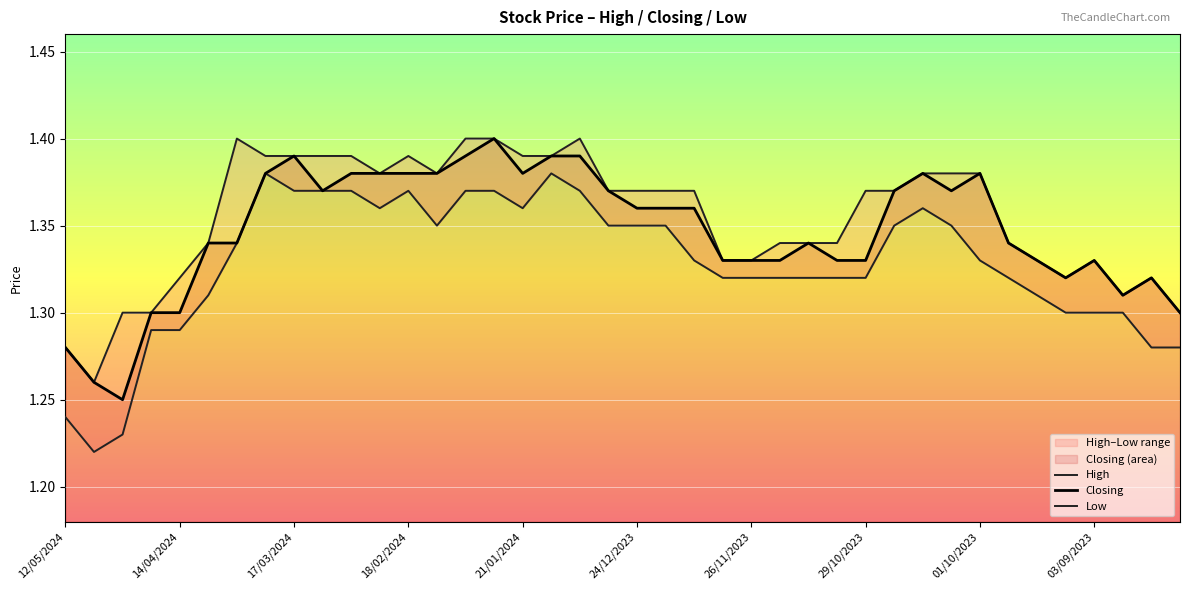

What is the sum of the Closing values at 39 and 34?

2.6